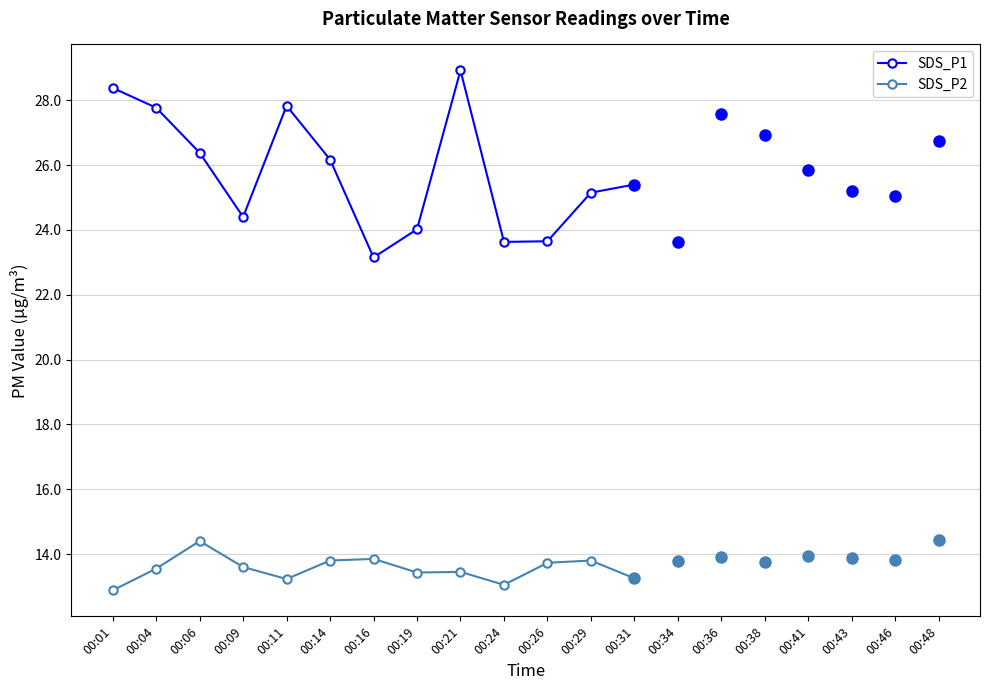

The SDS_P1 series shows 24.4 at 00:09. True or false?

True